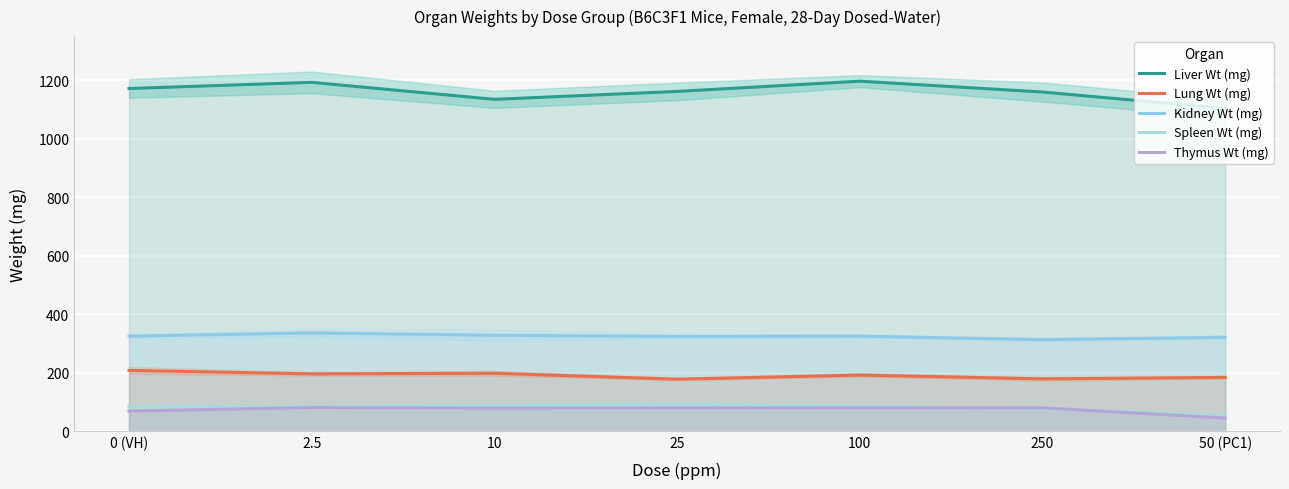

Which series has the largest total across all categories?

Liver Wt (mg)